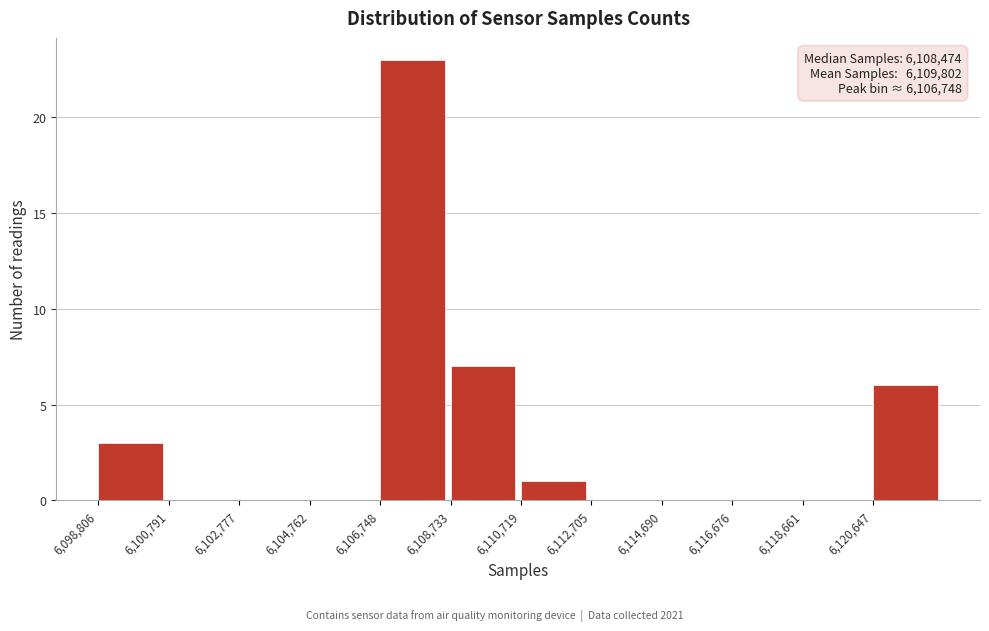

Which range on the x-axis has the tallest bar?

6106800 to 6108800